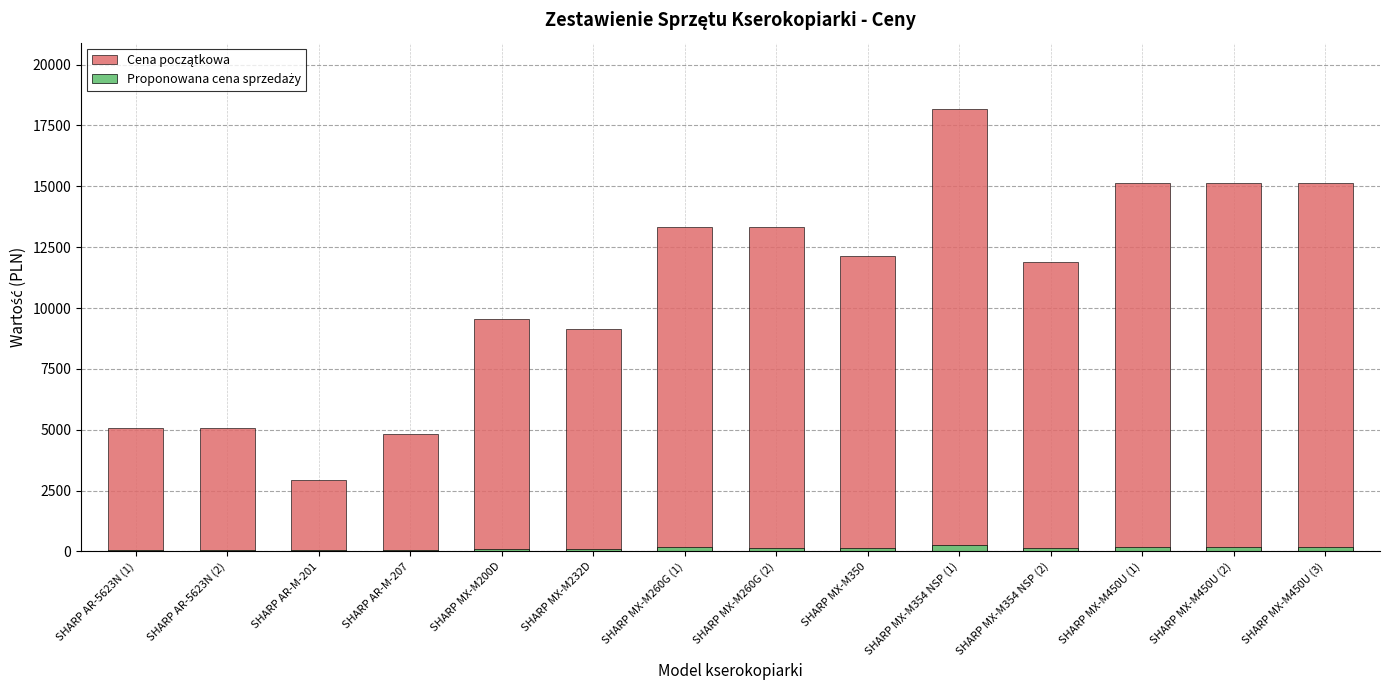

How many values in the Proponowana cena sprzedaży series are below 150?

6